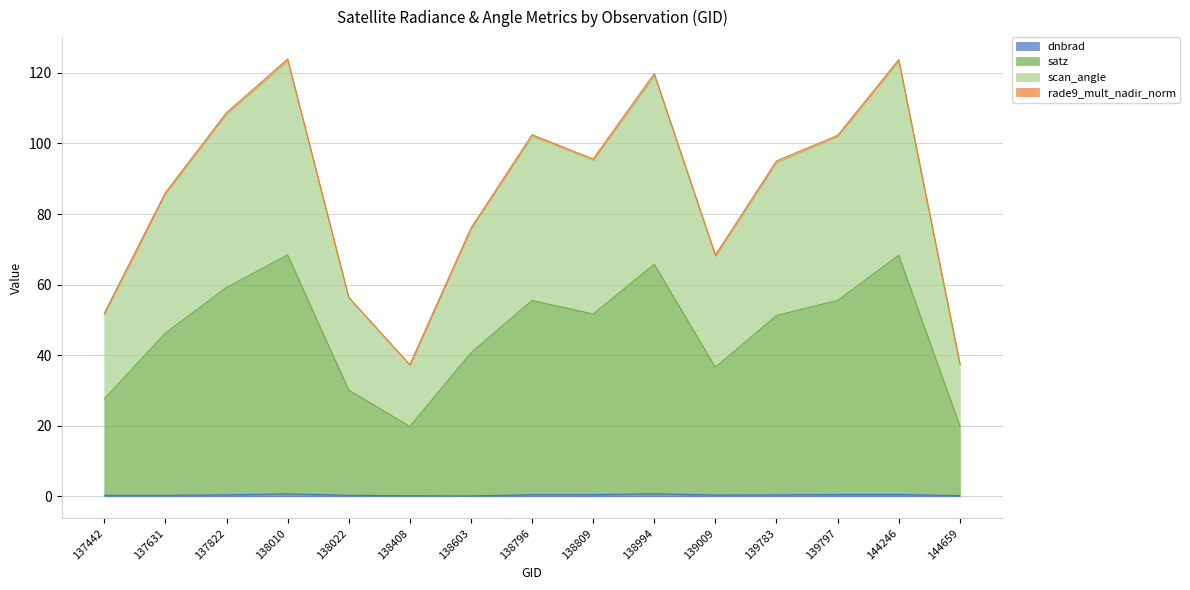

True or false: dnbrad and scan_angle cross at least once.

False